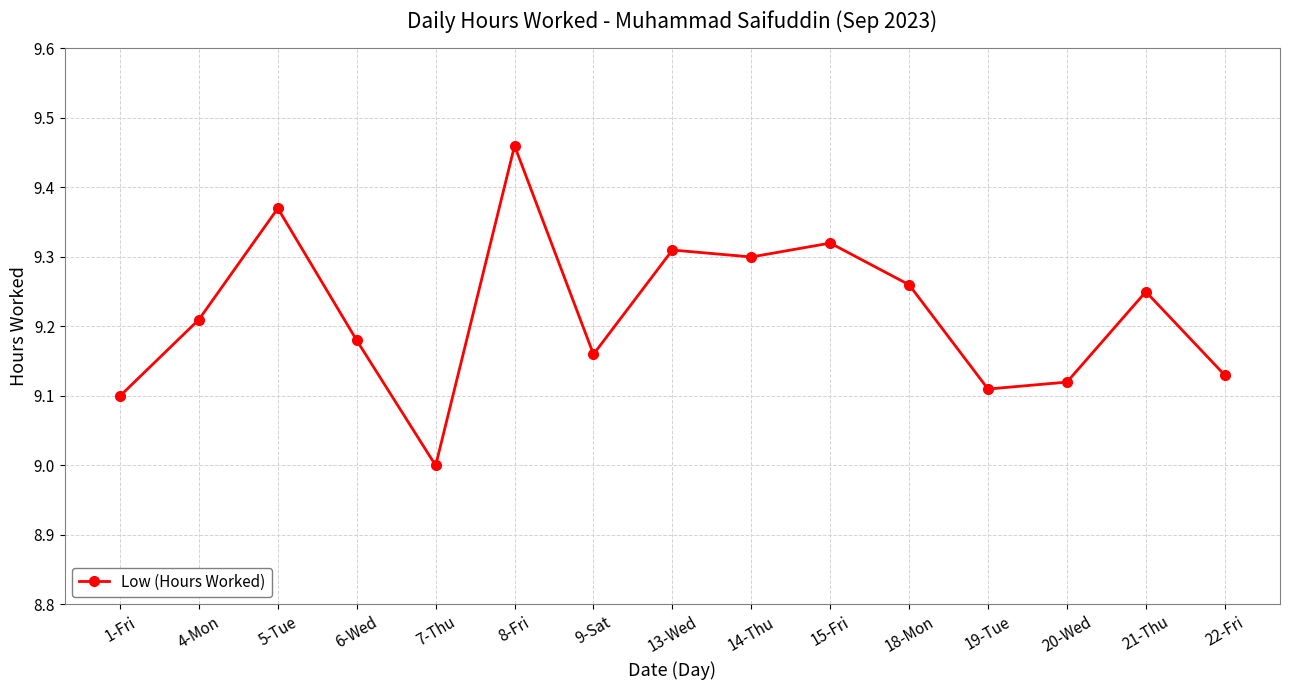

At which category does the chart reach its peak across all series?

8-Fri